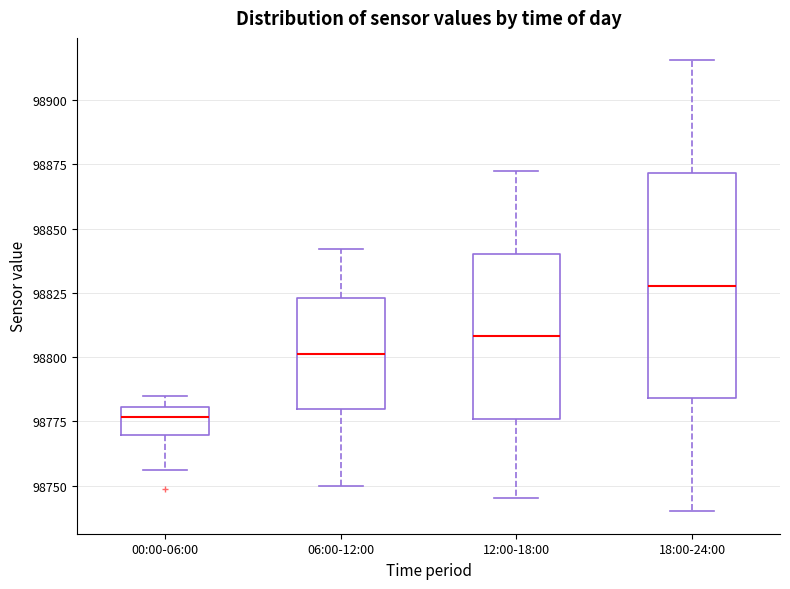

Where does the lower whisker of the box for 12:00-18:00 end on the y-axis? The values are not printed on the chart, so give them approximately, as read against the axis.

98745